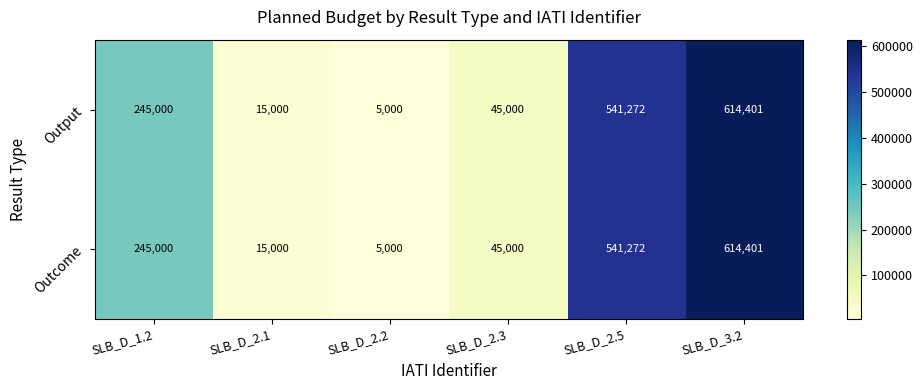

What is the minimum value shown in the chart?

5000